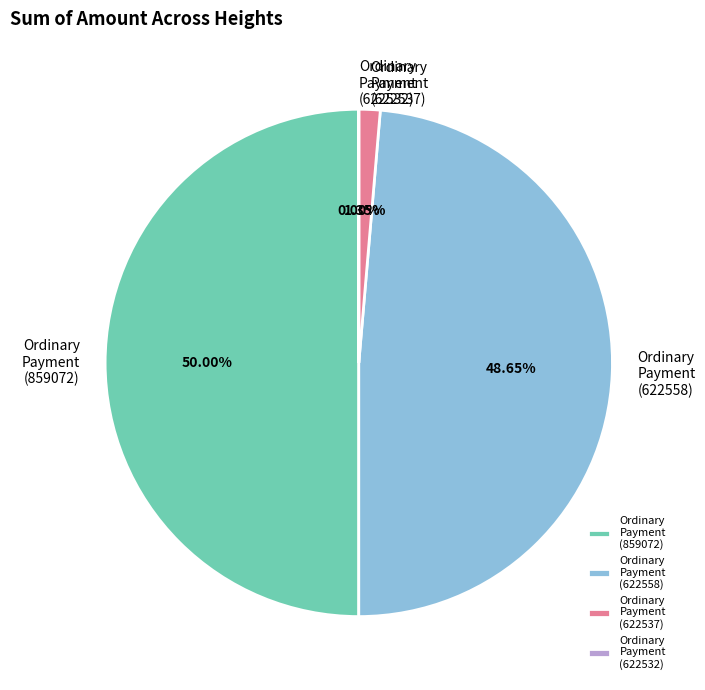

Which slice is the largest?

Ordinary Payment (859072)